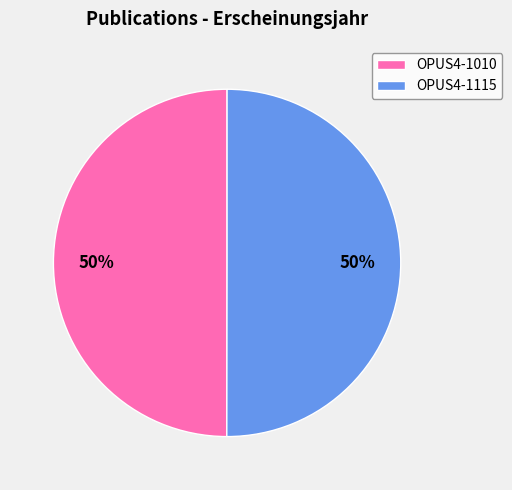

Combined, do OPUS4-1115 and OPUS4-1010 account for over 50%?

Yes